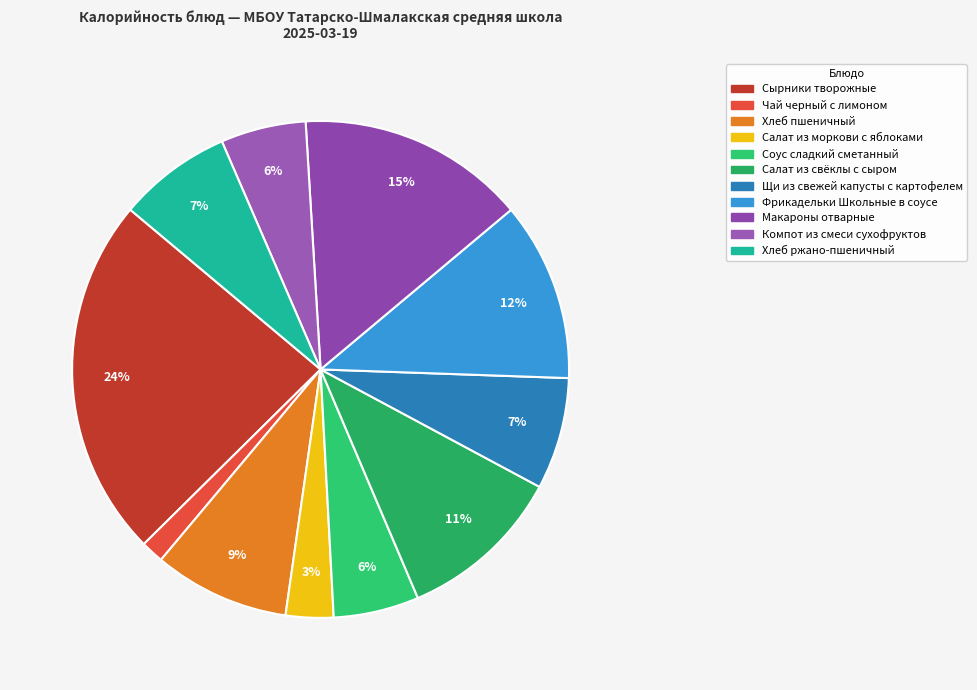

Count the number of slices in the pie.

11